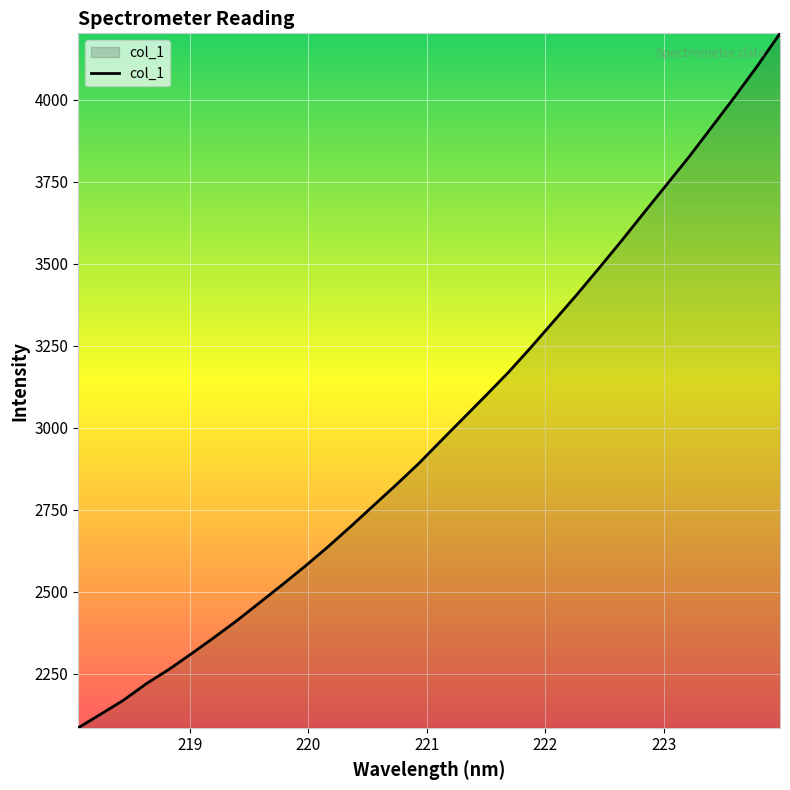

What is the greatest value displayed?

4203.0